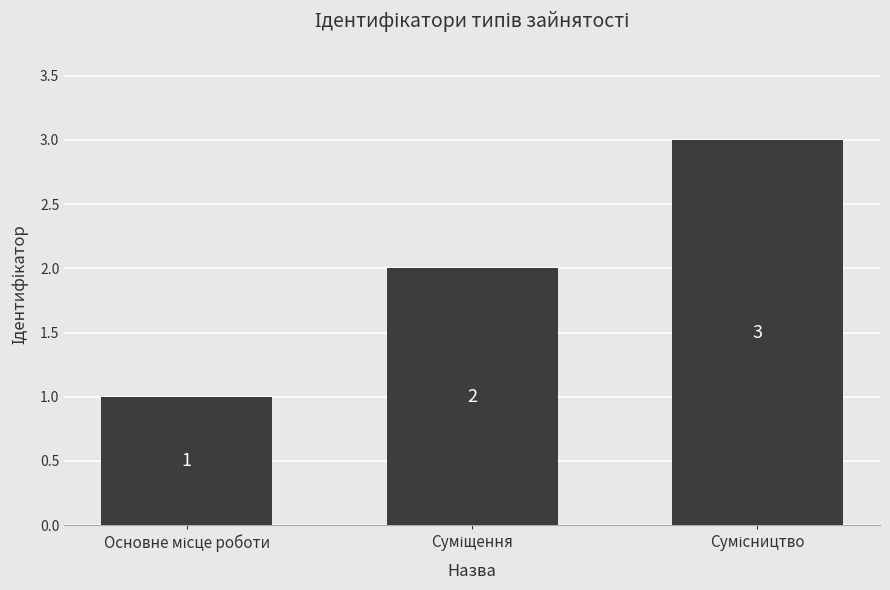

What is the maximum value shown in the chart?

3